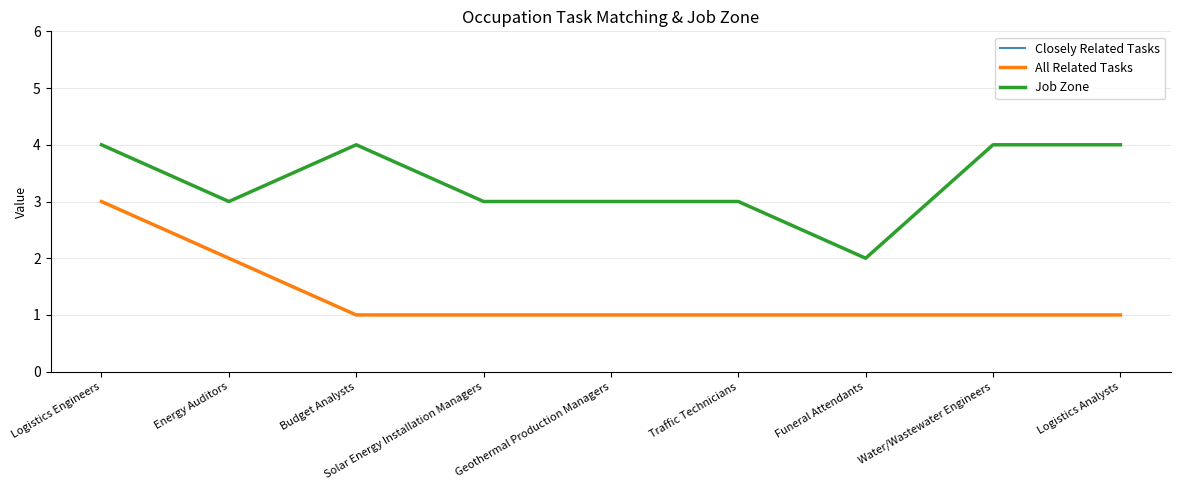

Reading right to left, what are all the values shown in this chart?

Closely Related Tasks: Logistics Analysts=1	Water/Wastewater Engineers=1	Funeral Attendants=1	Traffic Technicians=1	Geothermal Production Managers=1	Solar Energy Installation Managers=1	Budget Analysts=1	Energy Auditors=2	Logistics Engineers=3
All Related Tasks: Logistics Analysts=1	Water/Wastewater Engineers=1	Funeral Attendants=1	Traffic Technicians=1	Geothermal Production Managers=1	Solar Energy Installation Managers=1	Budget Analysts=1	Energy Auditors=2	Logistics Engineers=3
Job Zone: Logistics Analysts=4	Water/Wastewater Engineers=4	Funeral Attendants=2	Traffic Technicians=3	Geothermal Production Managers=3	Solar Energy Installation Managers=3	Budget Analysts=4	Energy Auditors=3	Logistics Engineers=4